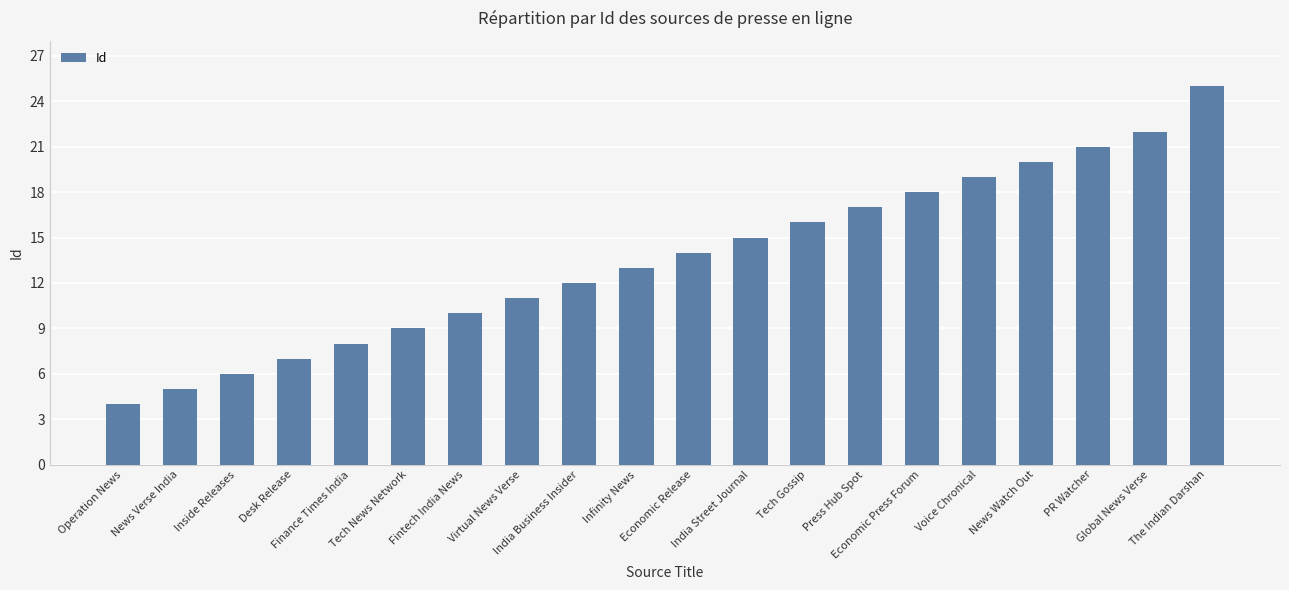

What is the label of the 11th bar from the left?

Economic Release